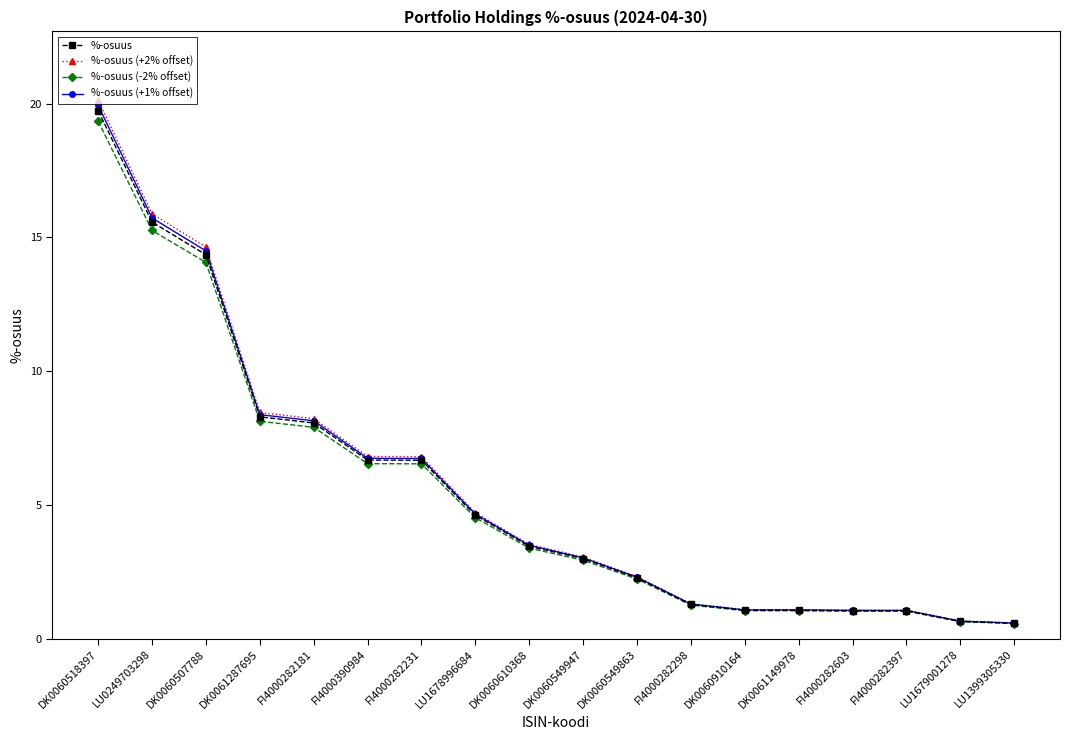

What is the sum of the %-osuus (-2% offset) values at FI4000282603 and FI4000282298?

2.3